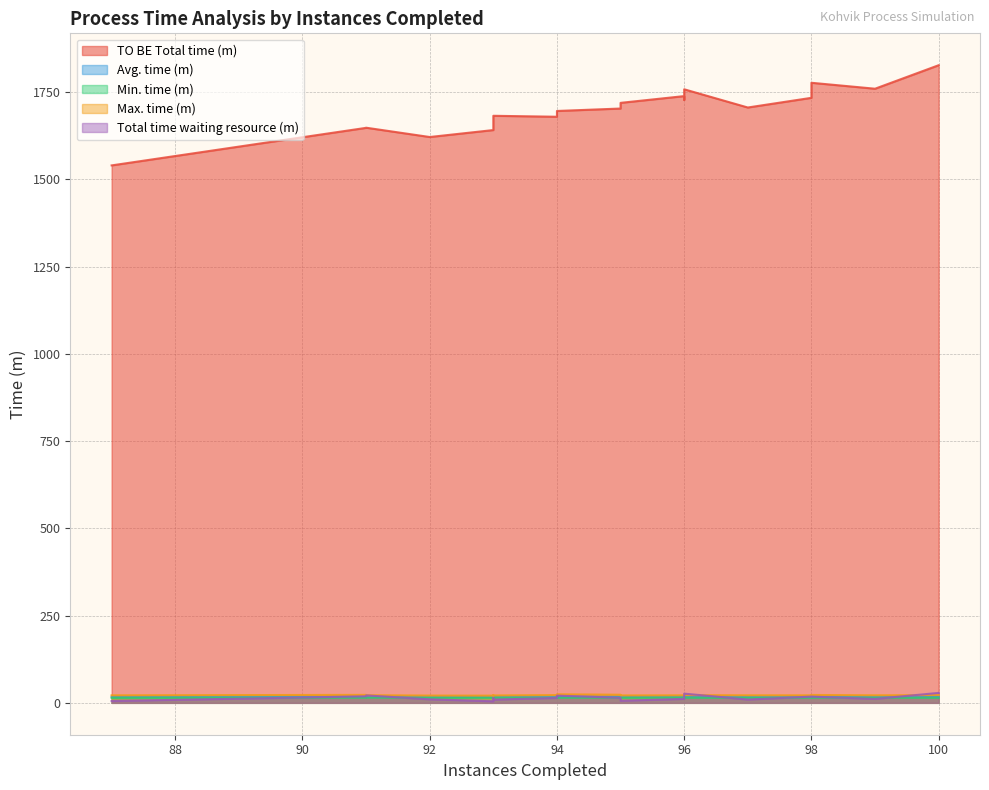

Reading right to left, list all the values displayed in this chart.

TO BE Total time (m): 1826.8	1776.5	1759.5	1757.8	1738.3	1733.4	1727.6	1719.0	1705.7	1702.7	1695.7	1681.9	1681.0	1679.2	1662.8	1647.8	1647.4	1641.0	1621.1	1539.8
Avg. time (m): 18.3	18.0	17.7	18.1	18.0	17.6	17.8	17.9	17.4	17.8	17.8	17.8	18.0	17.7	17.8	18.1	17.9	17.5	17.5	17.4
Min. time (m): 14.3	14.6	14.4	14.6	14.7	14.5	14.5	14.3	14.2	14.8	14.5	14.3	14.4	14.3	14.4	14.9	14.6	14.5	14.2	14.2
Max. time (m): 22.2	22.6	21.6	22.2	21.6	21.6	23.9	21.3	21.6	23.2	24.6	21.2	21.6	22.2	21.6	22.0	22.8	20.7	20.9	21.6
Total time waiting resource (m): 28.4	17.7	11.3	26.4	11.3	17.8	22.5	5.9	9.4	14.5	20.7	9.2	13.9	14.2	12.9	21.3	18.7	4.4	10.1	5.2